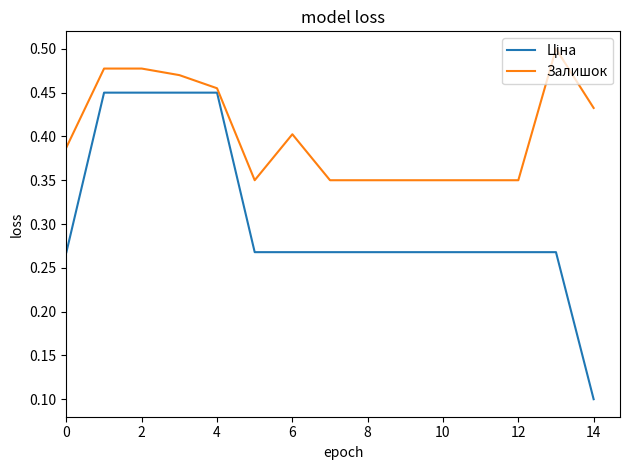

Which series has the largest total across all categories?

Залишок